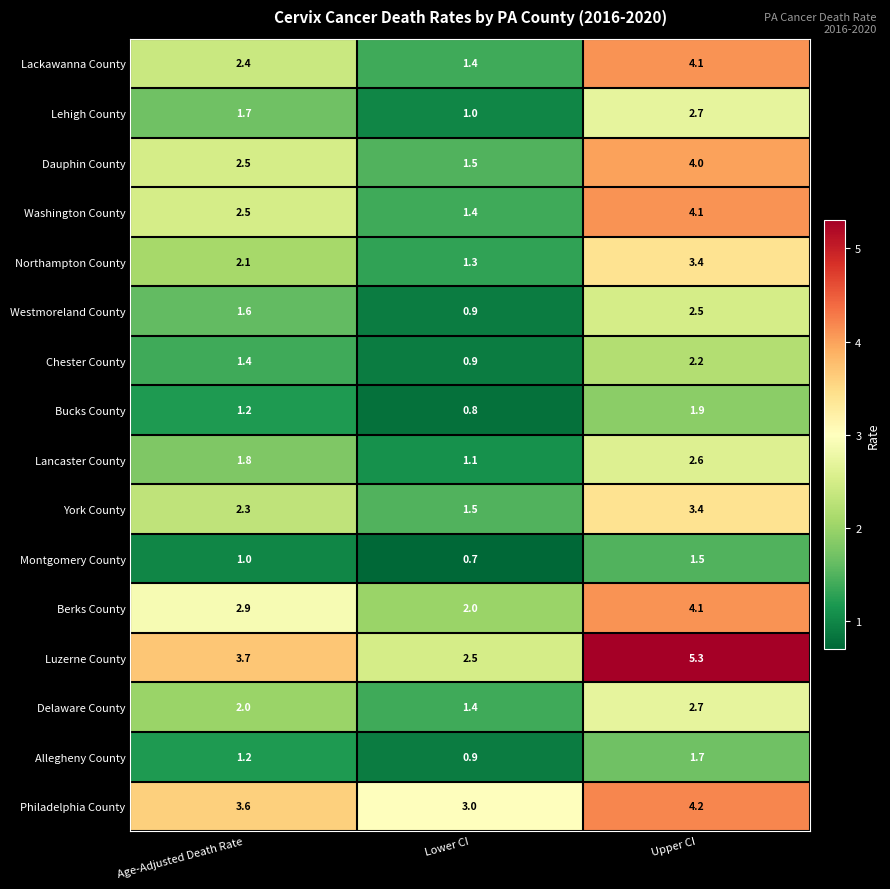

True or false: Philadelphia County has a value of 3.6 at Age-Adjusted Death Rate.

True